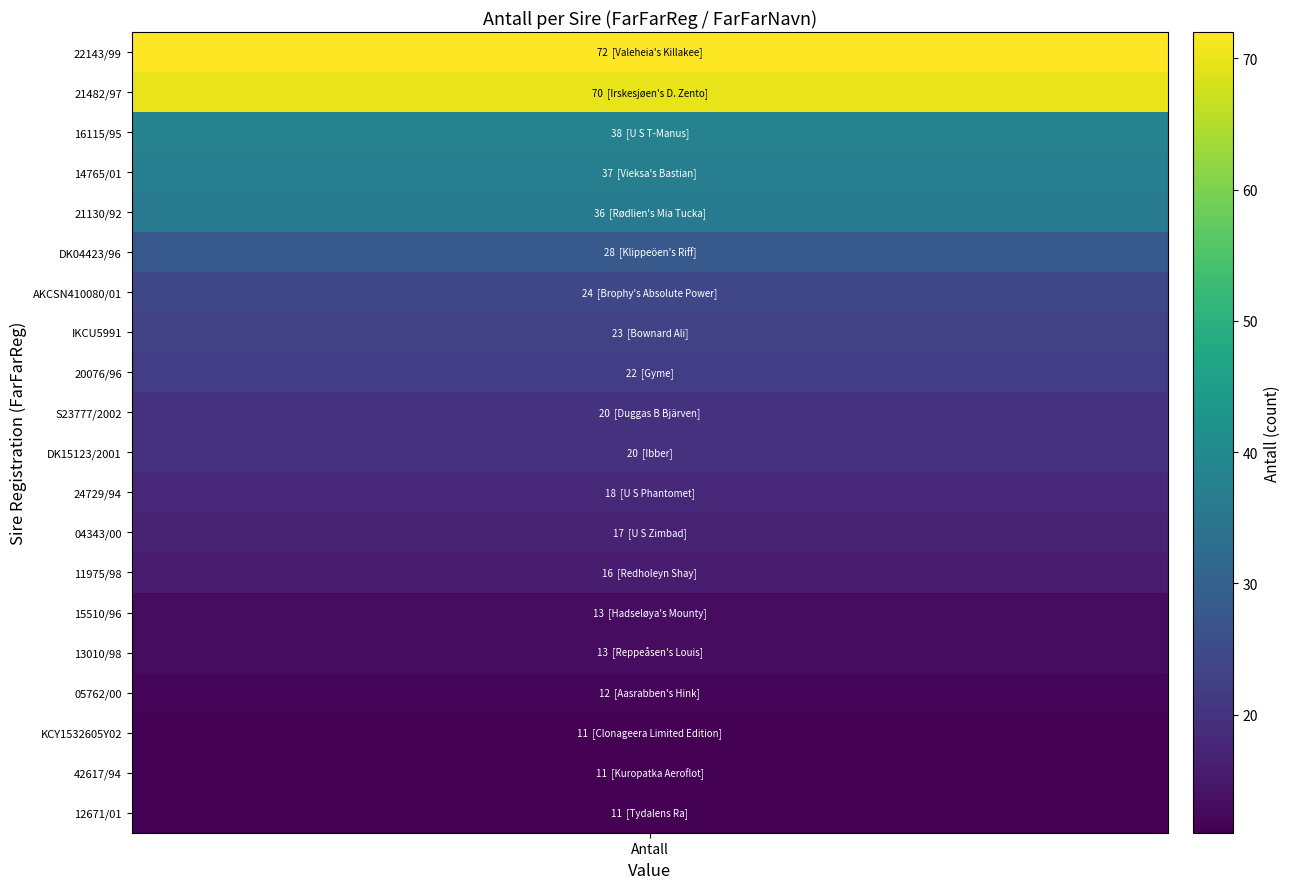

Reading left to right, transcribe all the data shown in this chart.

Valeheia's Killakee=72	Irskesjøen's D. Zento=70	U S T-Manus=38	Vieksa's Bastian=37	Rødlien's Mia Tucka=36	Klippeöen's Riff=28	Brophy's Absolute Power=24	Bownard Ali=23	Gyme=22	Duggas B Bjärven=20	Ibber=20	U S Phantomet=18	U S Zimbad=17	Redholeyn Shay=16	Hadseløya's Mounty=13	Reppeåsen's Louis=13	Aasrabben's Hink=12	Clonageera Limited Edition=11	Kuropatka Aeroflot=11	Tydalens Ra=11